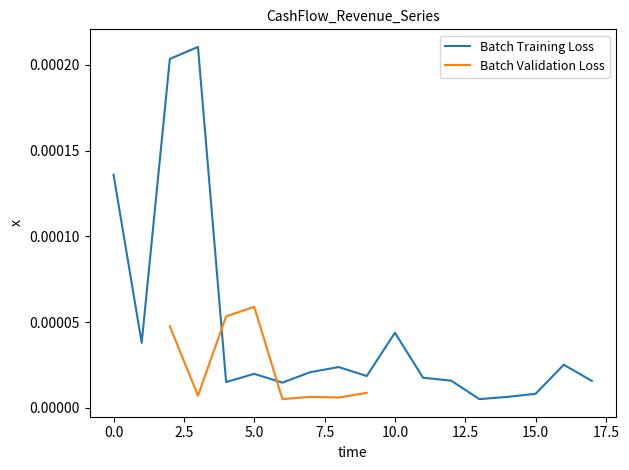

Reading left to right, list all the values displayed in this chart.

0=0.0	1=0.0	2=0.0	3=0.0	4=0.0	5=0.0	6=0.0	7=0.0	8=0.0	9=0.0	10=0.0	11=0.0	12=0.0	13=0.0	14=0.0	15=0.0	16=0.0	17=0.0